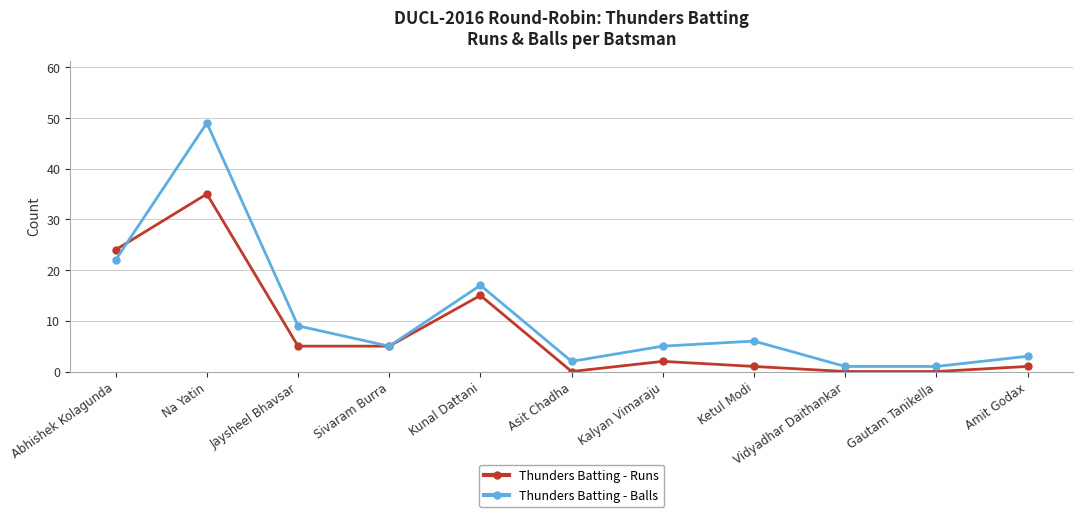

Between which two adjacent categories do Thunders Batting - Balls and Thunders Batting - Runs first intersect?

Abhishek Kolagunda and Na Yatin